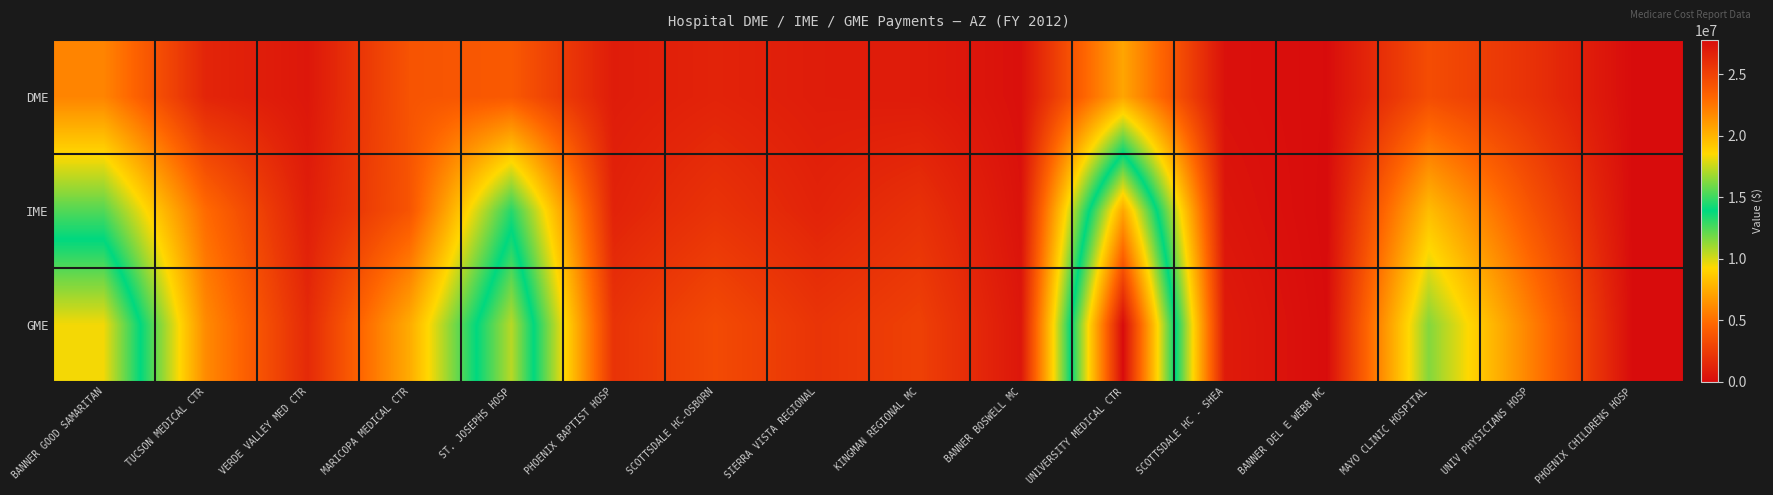

Reading left to right, extract all data points from this chart.

DME: BANNER GOOD SAMARITAN=5878710	TUCSON MEDICAL CTR=1305744	VERDE VALLEY MED CTR=572347	MARICOPA MEDICAL CTR=3706589	ST. JOSEPHS HOSP=3997314	PHOENIX BAPTIST HOSP=848727	SCOTTSDALE HC-OSBORN=1220569	SIERRA VISTA REGIONAL=873809	KINGMAN REGIONAL MC=808957	BANNER BOSWELL MC=224896	UNIVERSITY MEDICAL CTR=7219526	SCOTTSDALE HC - SHEA=276150	BANNER DEL E WEBB MC=45228	MAYO CLINIC HOSPITAL=3354659	UNIV PHYSICIANS HOSP=1948358	PHOENIX CHILDRENS HOSP=13672
IME: BANNER GOOD SAMARITAN=12423783	TUCSON MEDICAL CTR=4825255	VERDE VALLEY MED CTR=949774	MARICOPA MEDICAL CTR=3746060	ST. JOSEPHS HOSP=13240245	PHOENIX BAPTIST HOSP=1186035	SCOTTSDALE HC-OSBORN=2012095	SIERRA VISTA REGIONAL=1216984	KINGMAN REGIONAL MC=1902741	BANNER BOSWELL MC=331728	UNIVERSITY MEDICAL CTR=20584528	SCOTTSDALE HC - SHEA=486945	BANNER DEL E WEBB MC=0	MAYO CLINIC HOSPITAL=8162947	UNIV PHYSICIANS HOSP=3778884	PHOENIX CHILDRENS HOSP=0
GME: BANNER GOOD SAMARITAN=18302492	TUCSON MEDICAL CTR=6130999	VERDE VALLEY MED CTR=1522121	MARICOPA MEDICAL CTR=7452649	ST. JOSEPHS HOSP=17237560	PHOENIX BAPTIST HOSP=2034762	SCOTTSDALE HC-OSBORN=3232664	SIERRA VISTA REGIONAL=2090793	KINGMAN REGIONAL MC=2711698	BANNER BOSWELL MC=556624	UNIVERSITY MEDICAL CTR=27804054	SCOTTSDALE HC - SHEA=763095	BANNER DEL E WEBB MC=45228	MAYO CLINIC HOSPITAL=11517606	UNIV PHYSICIANS HOSP=5727242	PHOENIX CHILDRENS HOSP=13672